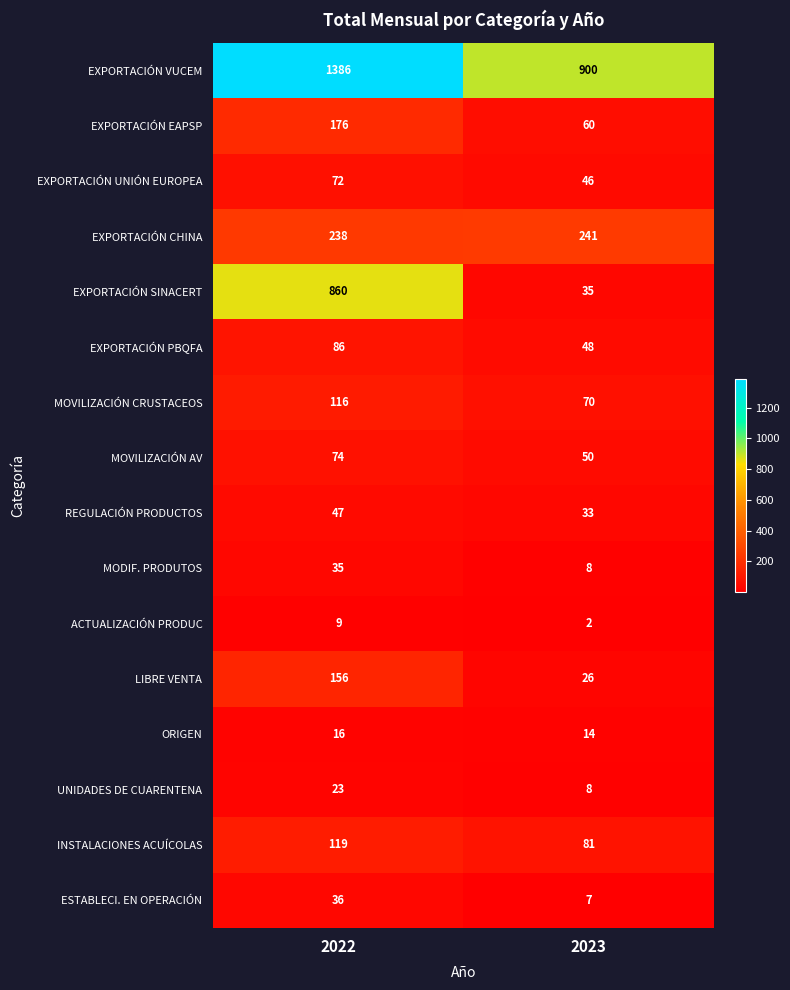

The value of EXPORTACIÓN PBQFA at 2023 is 48. True or false?

True